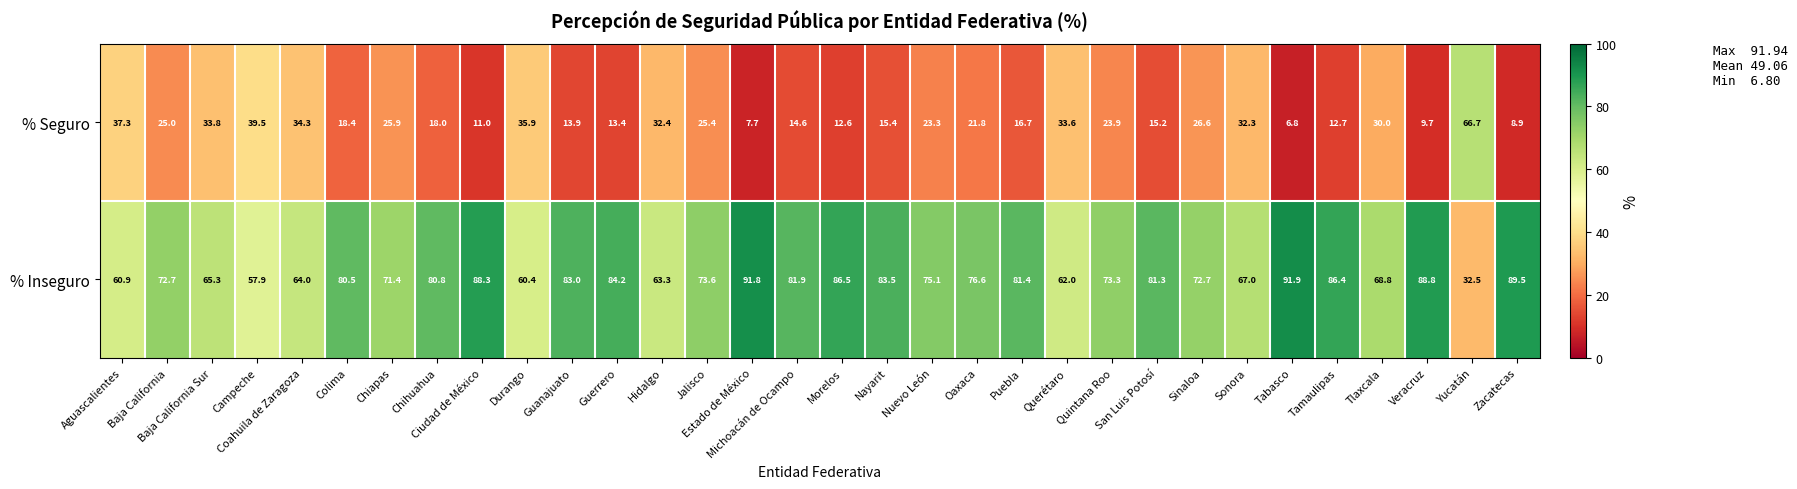

At how many categories does at least one series exceed 26?

32